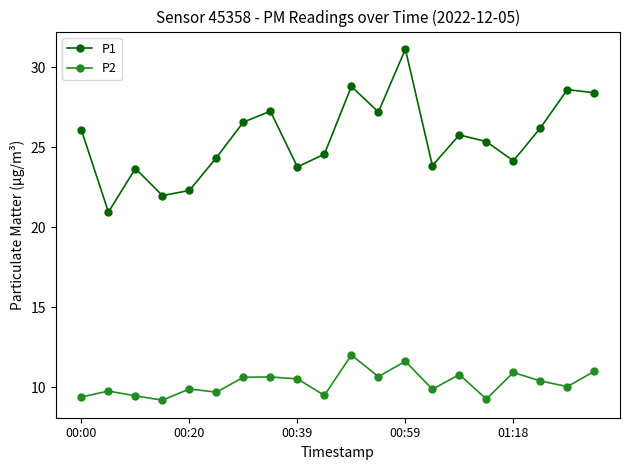

What is the minimum value for P2?

9.2